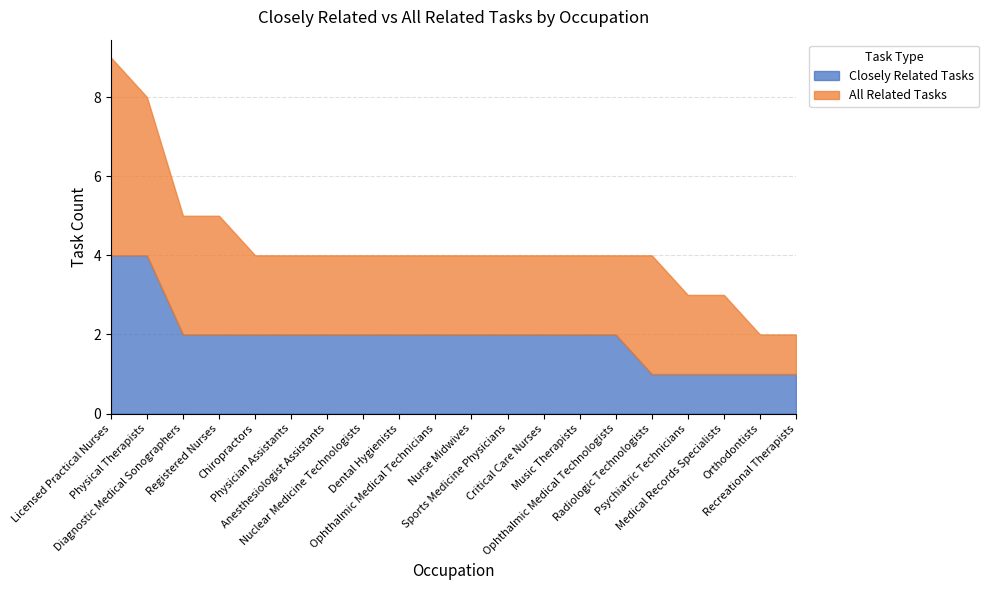

Is the value of Closely Related Tasks at Critical Care Nurses greater than the value of All Related Tasks at Radiologic Technologists?

No